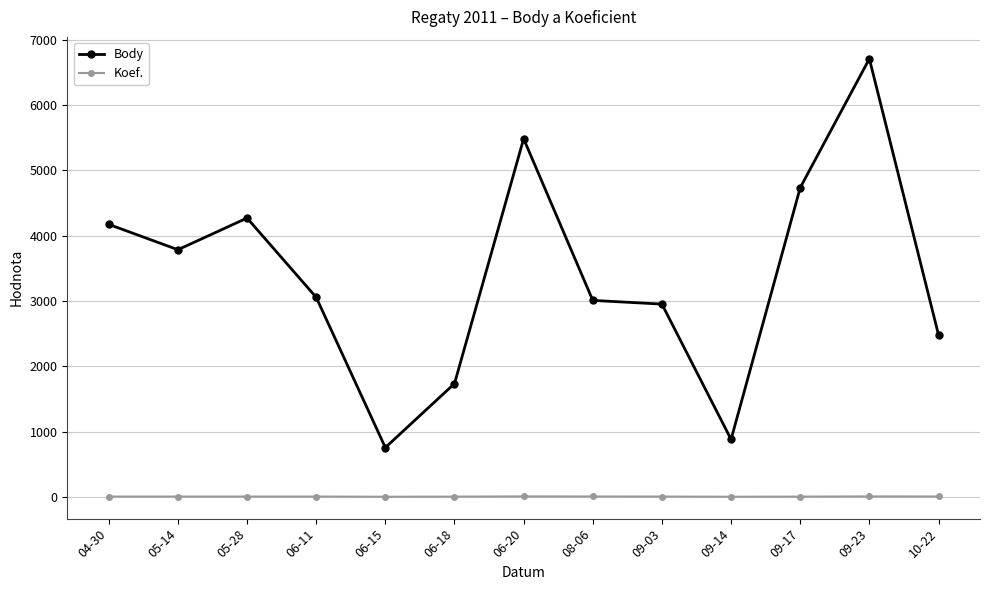

What is the greatest value displayed?

6708